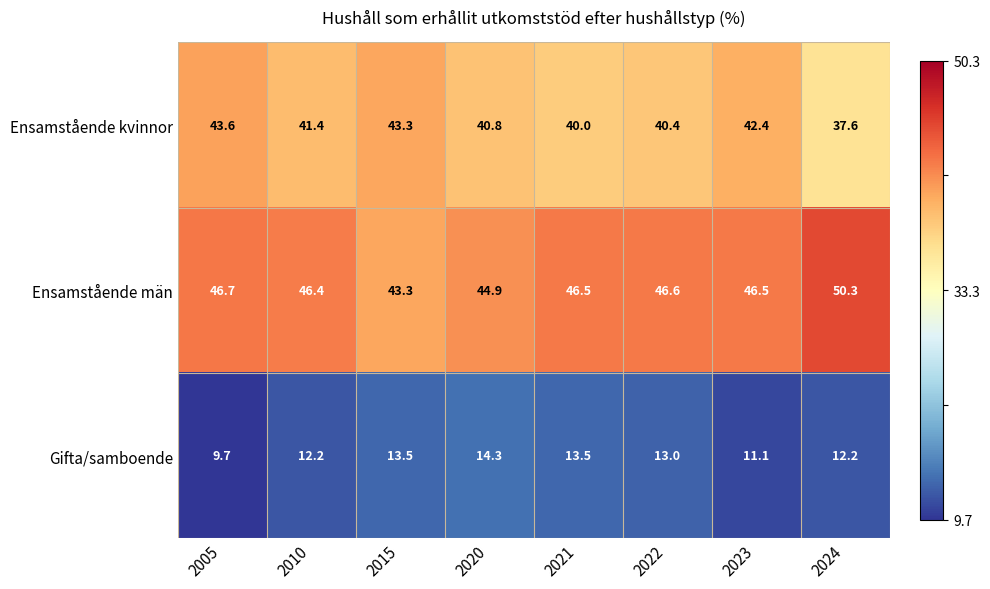

List the series in order of their overall mean, highest first.

Ensamstående män, Ensamstående kvinnor, Gifta/samboende